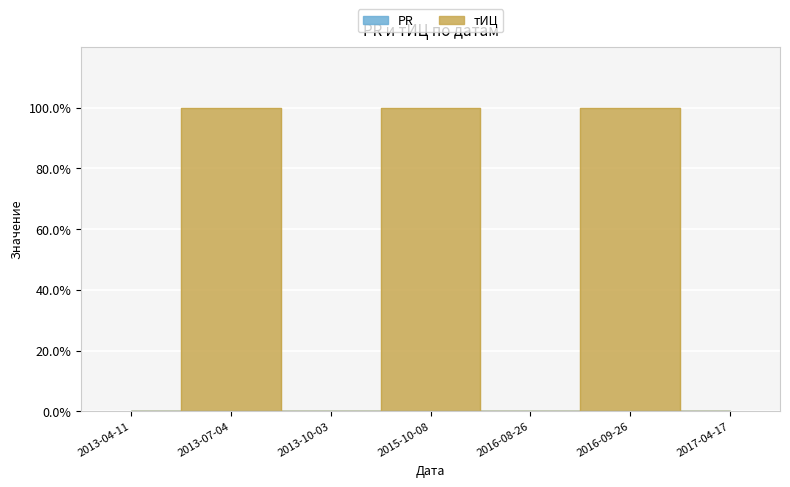

Which label corresponds to the smallest value in the chart?

2013-04-11